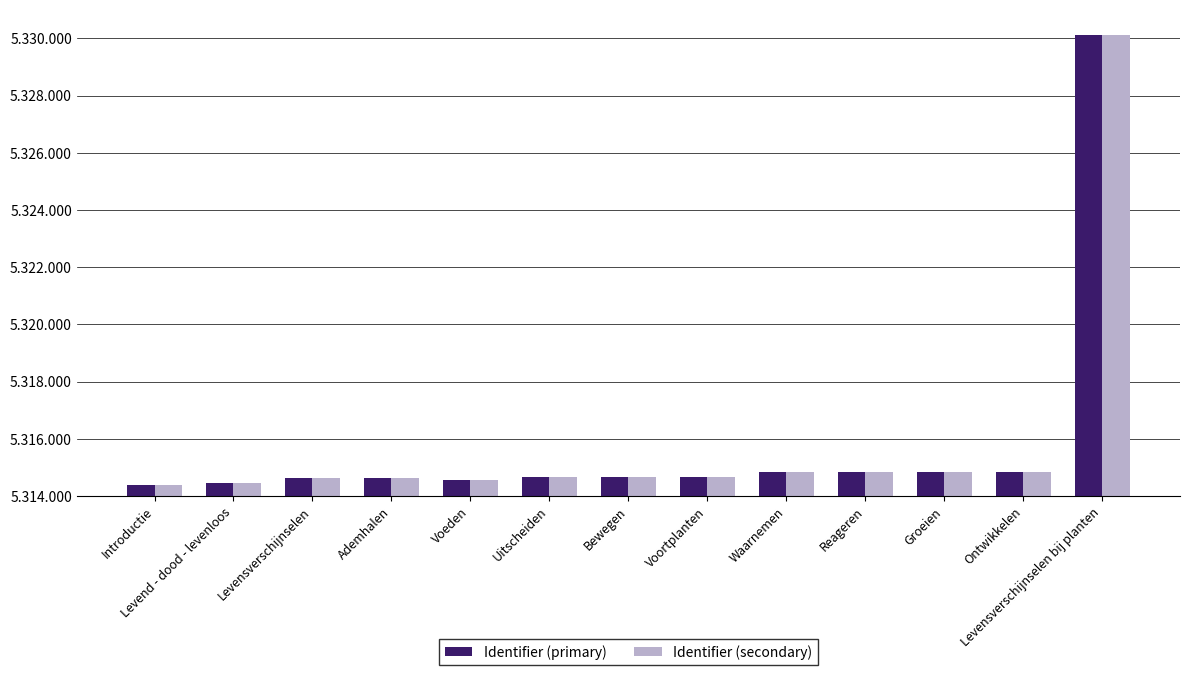

Reading left to right, transcribe all the data shown in this chart.

Identifier (primary): 5314385	5314455	5314617	5314630	5314574	5314659	5314661	5314666	5314839	5314842	5314846	5314847	5330101
Identifier (secondary): 5314385	5314455	5314617	5314630	5314574	5314659	5314661	5314666	5314839	5314842	5314846	5314847	5330101